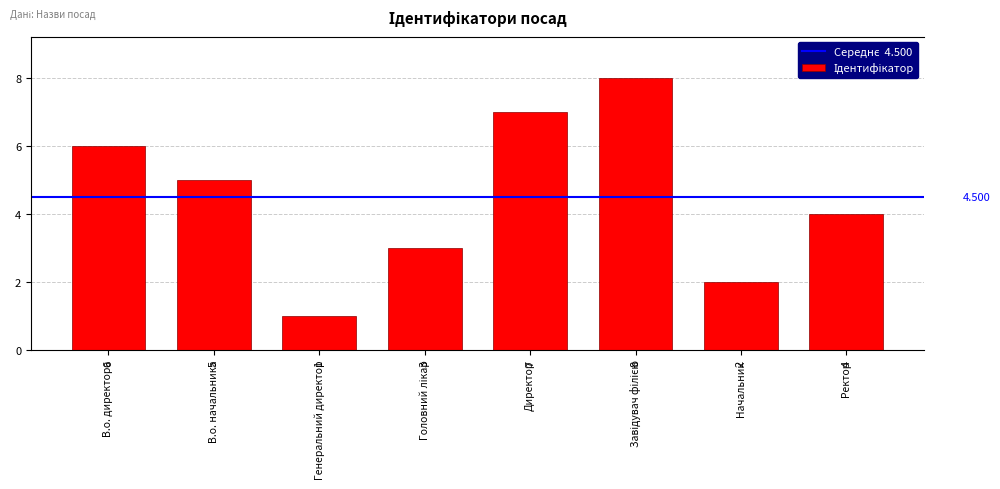

List the labels in order of value, smallest first.

Генеральний директор, Начальник, Головний лікар, Ректор, В.о. начальника, В.о. директора, Директор, Завідувач філією